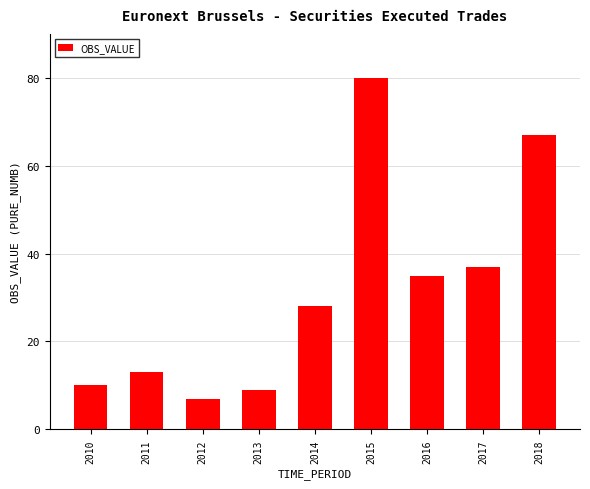

What is the approximate value at 2010, to the nearest 5?

10